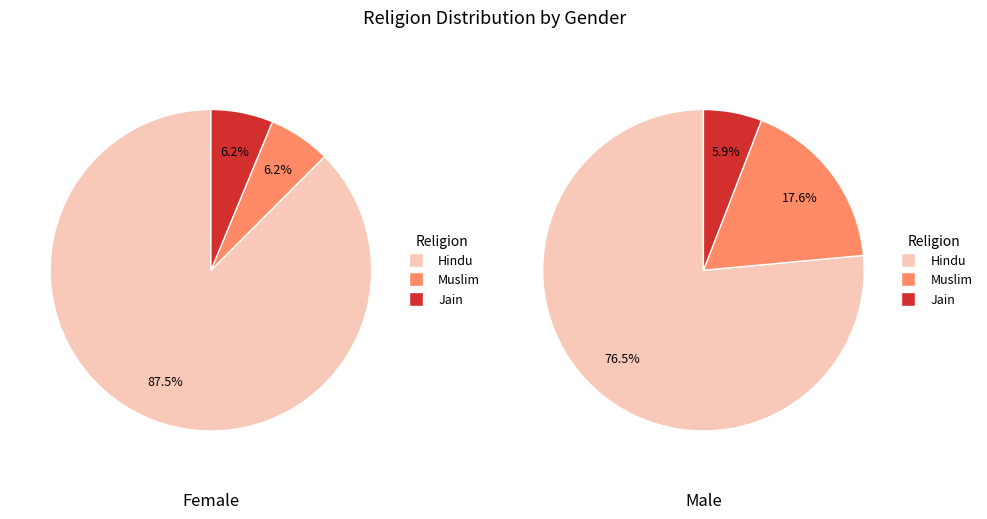

Is it true that Jain is 1% of the pie?

False